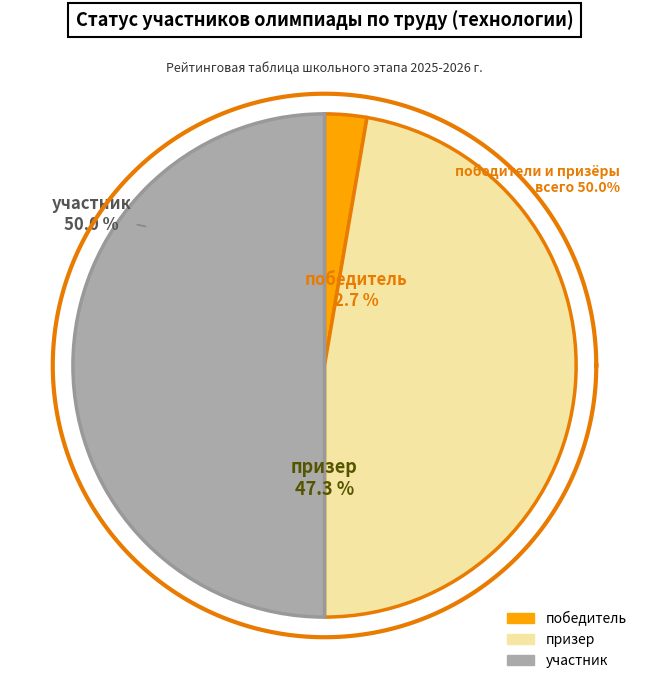

Which has a higher value, победитель or участник?

участник